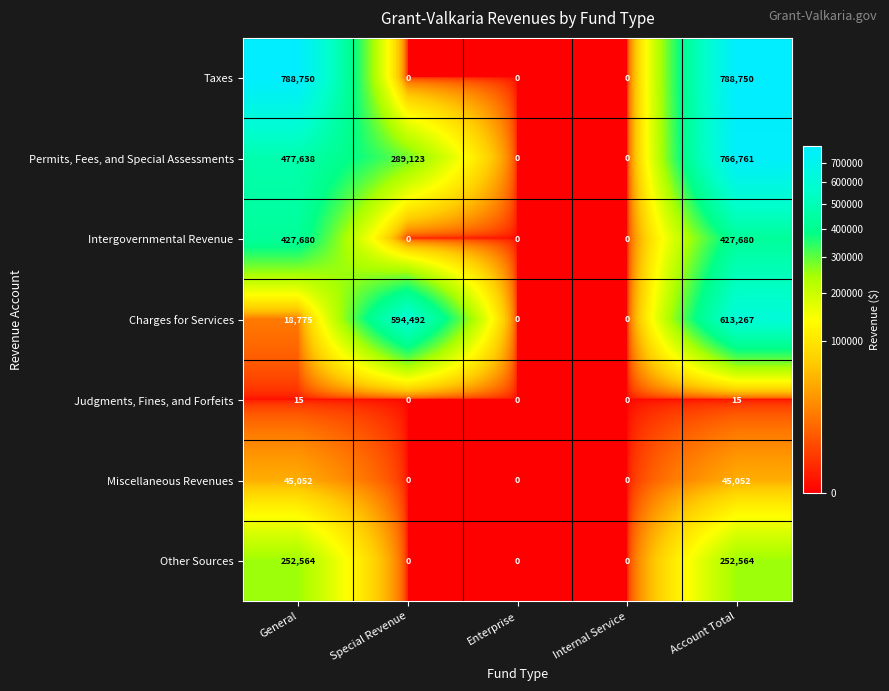

At General, list the series in order from smallest to largest.

Judgments, Fines, and Forfeits, Charges for Services, Miscellaneous Revenues, Other Sources, Intergovernmental Revenue, Permits, Fees, and Special Assessments, Taxes